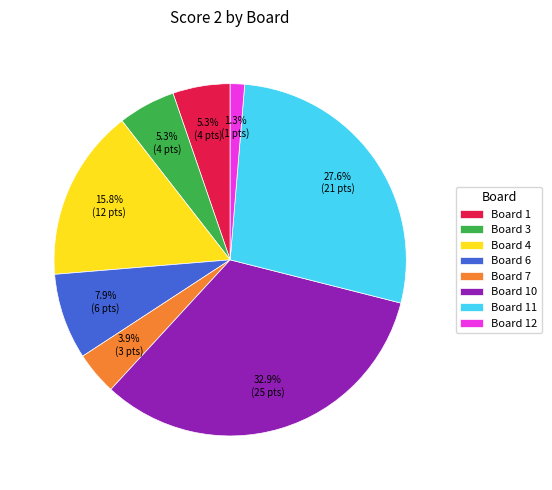

Which category has the biggest portion of the pie?

Board 10